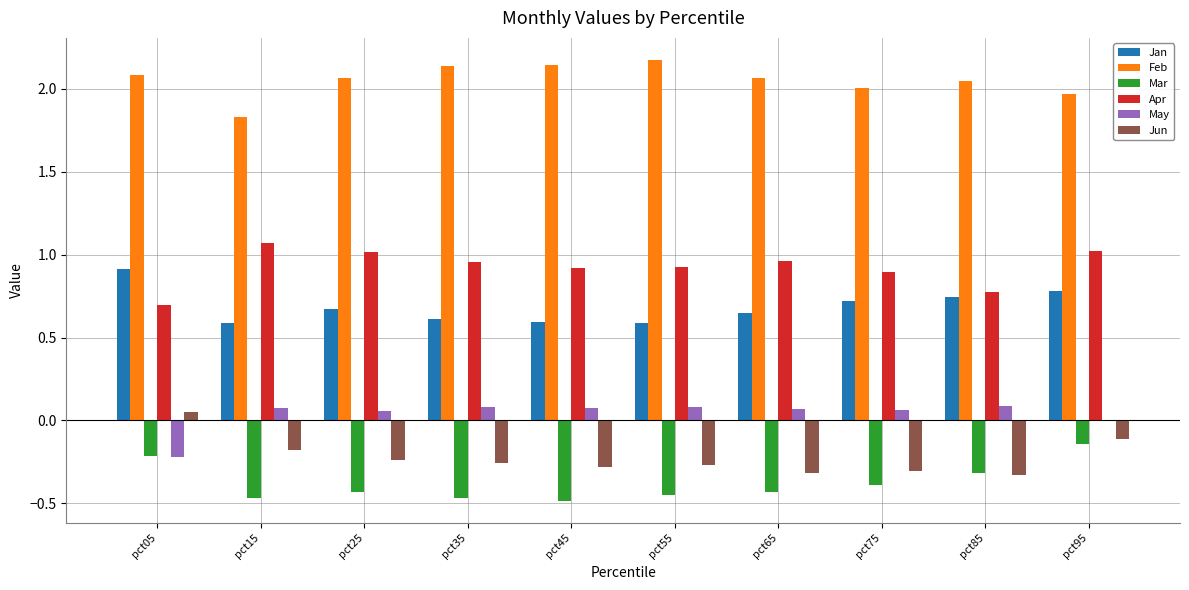

What is the total value across all series at pct65?

3.0